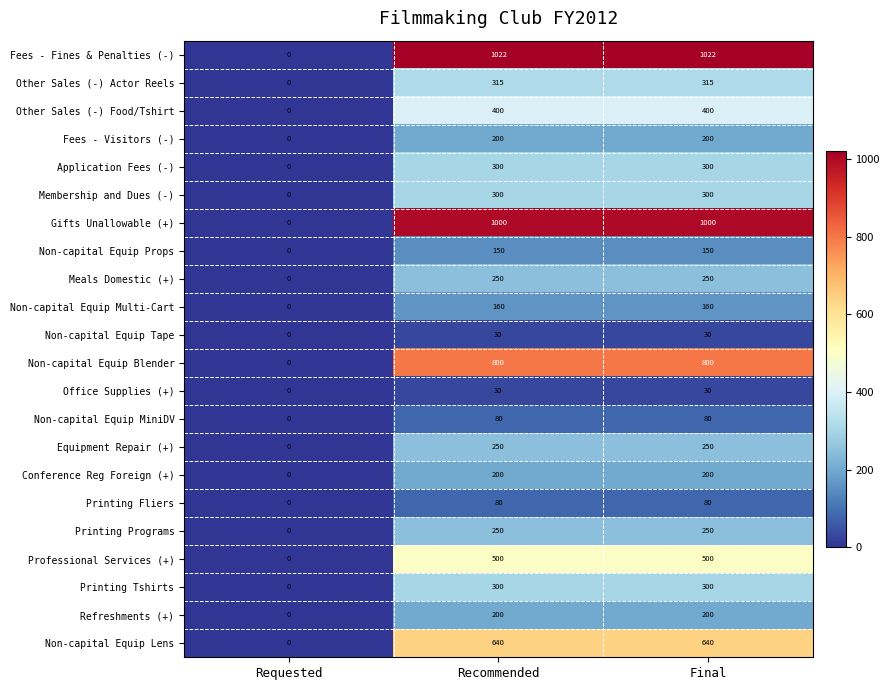

Between Requested and Recommended, which series saw the biggest shift?

Fees - Fines & Penalties (-)